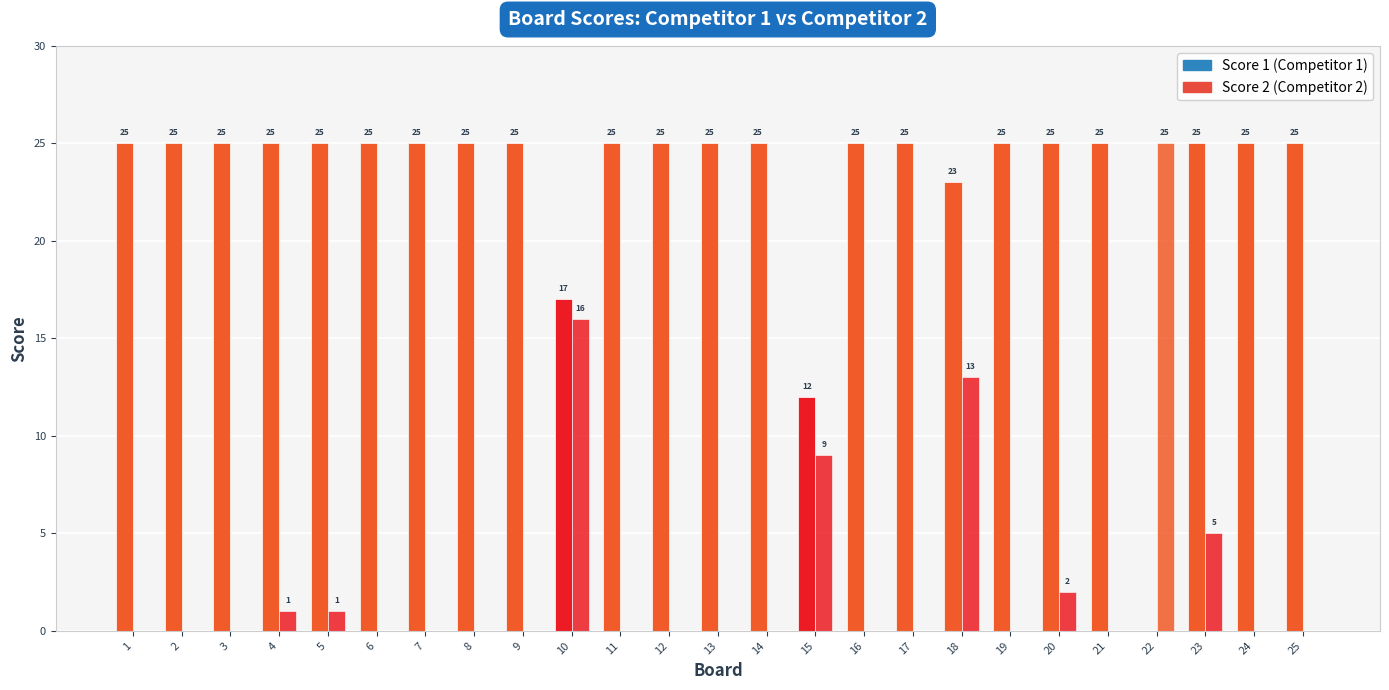

At which label is Score 2 closest to 12?

18